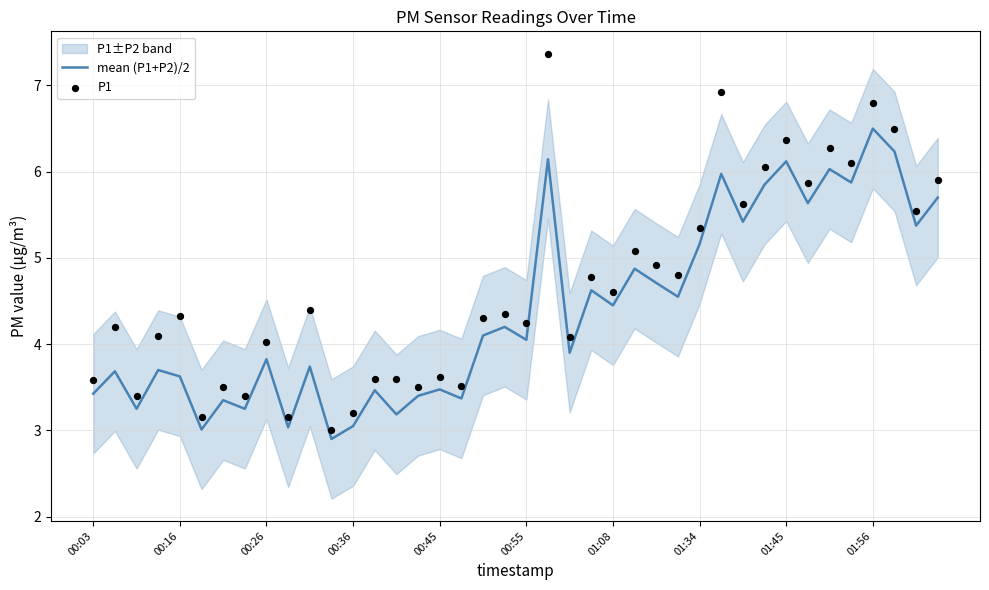

Is the value of mean (P1+P2)/2 at 25 greater than the value of P1 at 27?

Yes